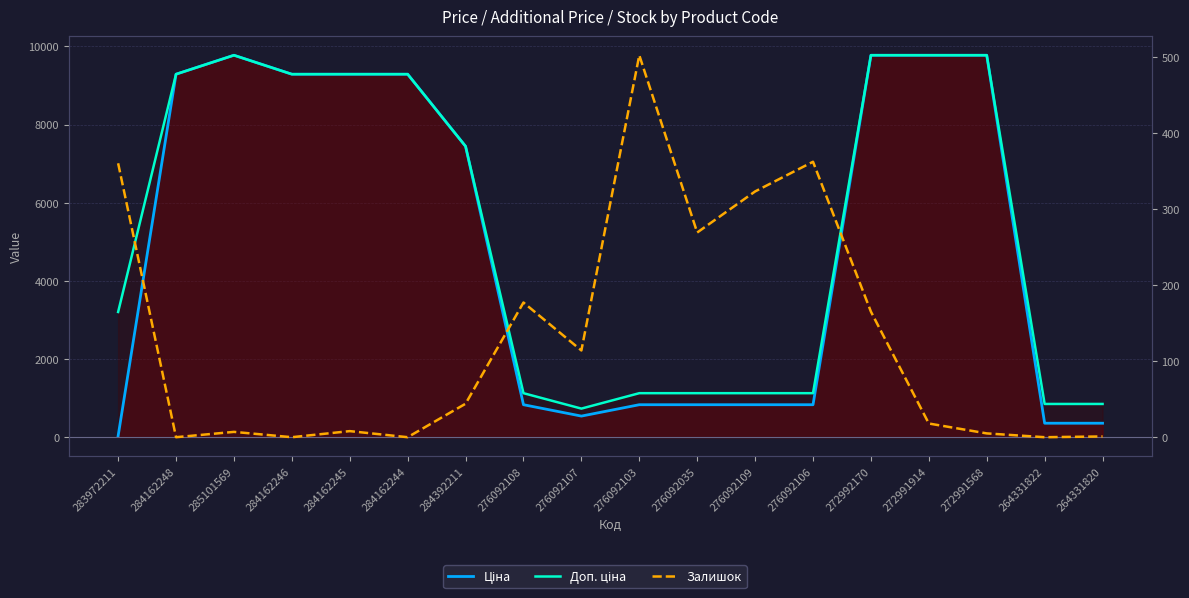

What is the approximate value of Ціна at 283972211?

32.0